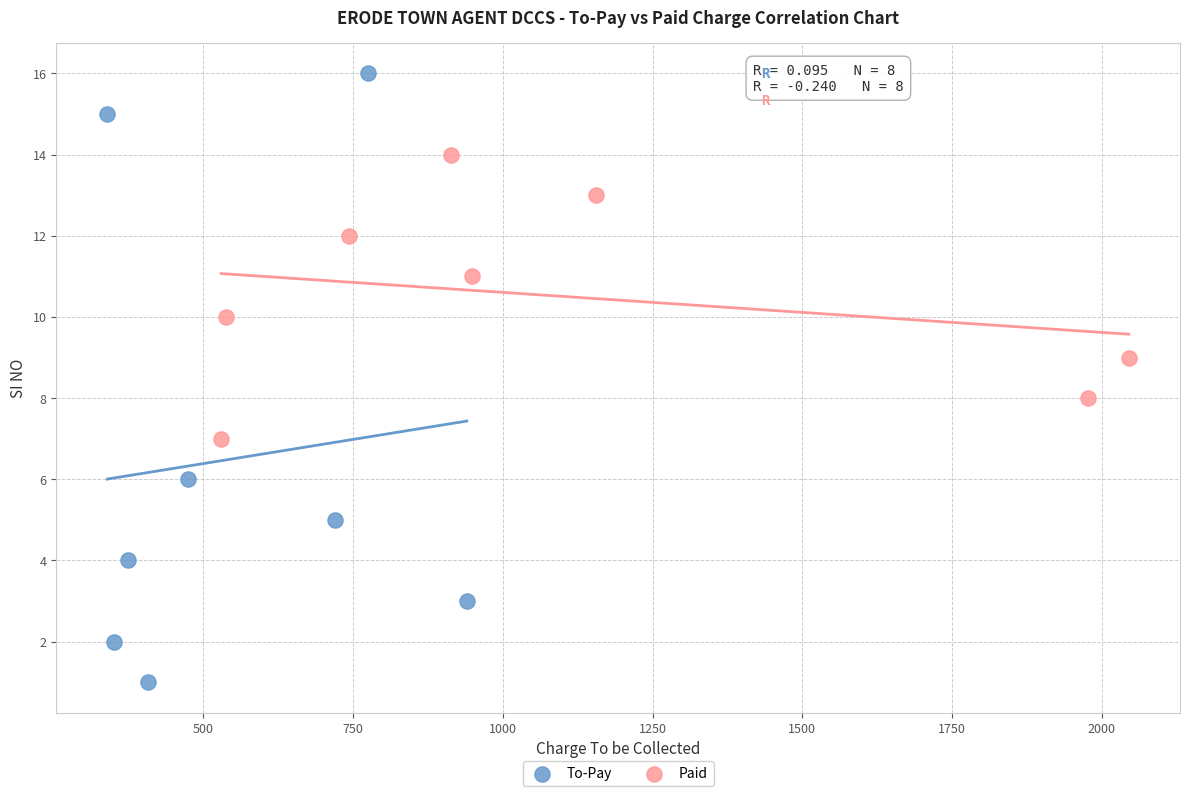

Which series reaches the maximum Y coordinate?

To-Pay